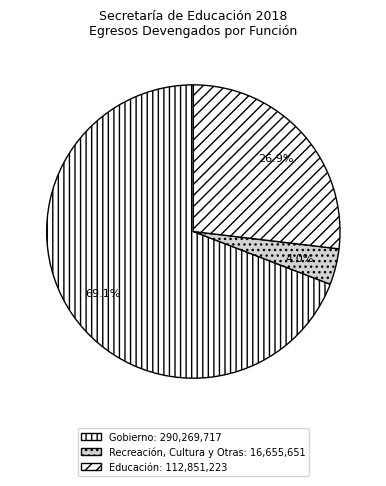

What percentage do Recreación, Cultura y Otras and Educación together represent?

30.9%